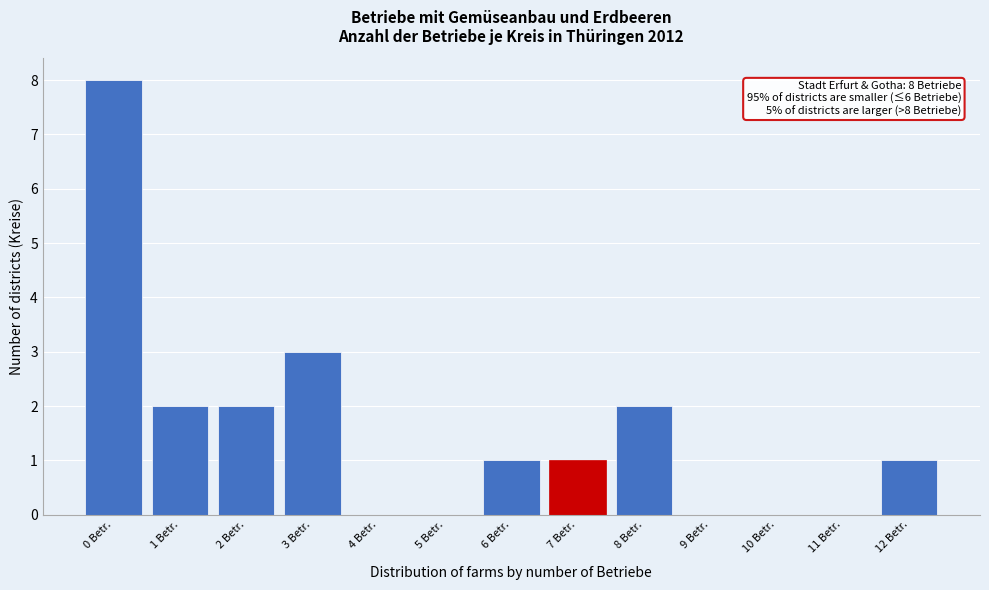

Reading left to right, what are all the values shown in this chart?

0 Betr.=8	1 Betr.=2	2 Betr.=2	3 Betr.=3	4 Betr.=0	5 Betr.=0	6 Betr.=1	7 Betr.=1	8 Betr.=2	9 Betr.=0	10 Betr.=0	11 Betr.=0	12 Betr.=1